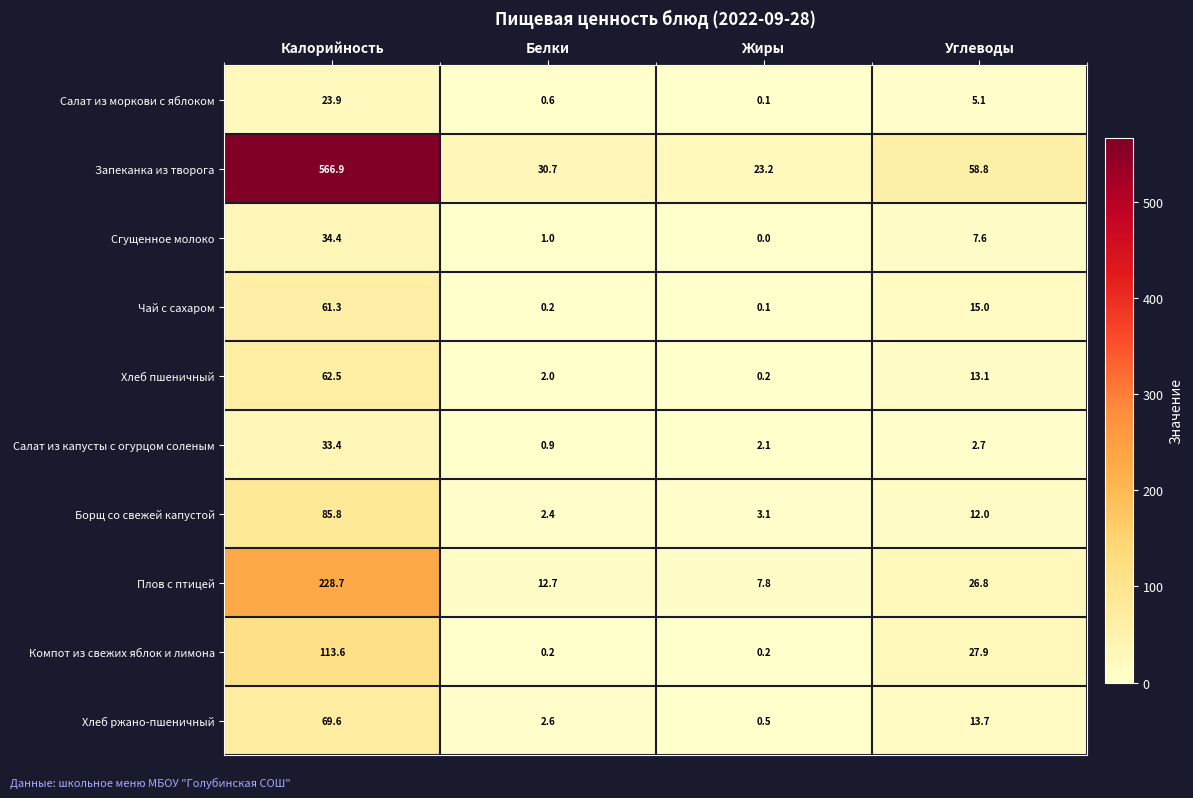

What is the sum of the Салат из капусты с огурцом соленым values at Углеводы and Калорийность?

36.1